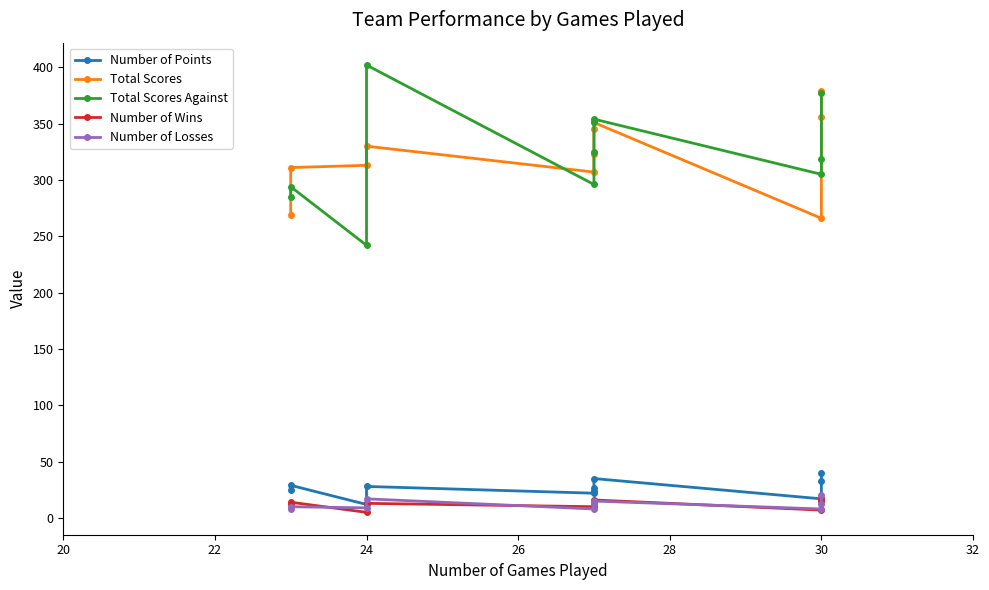

Rank the series by their maximum value, from lowest to highest.

Number of Wins, Number of Losses, Number of Points, Total Scores, Total Scores Against